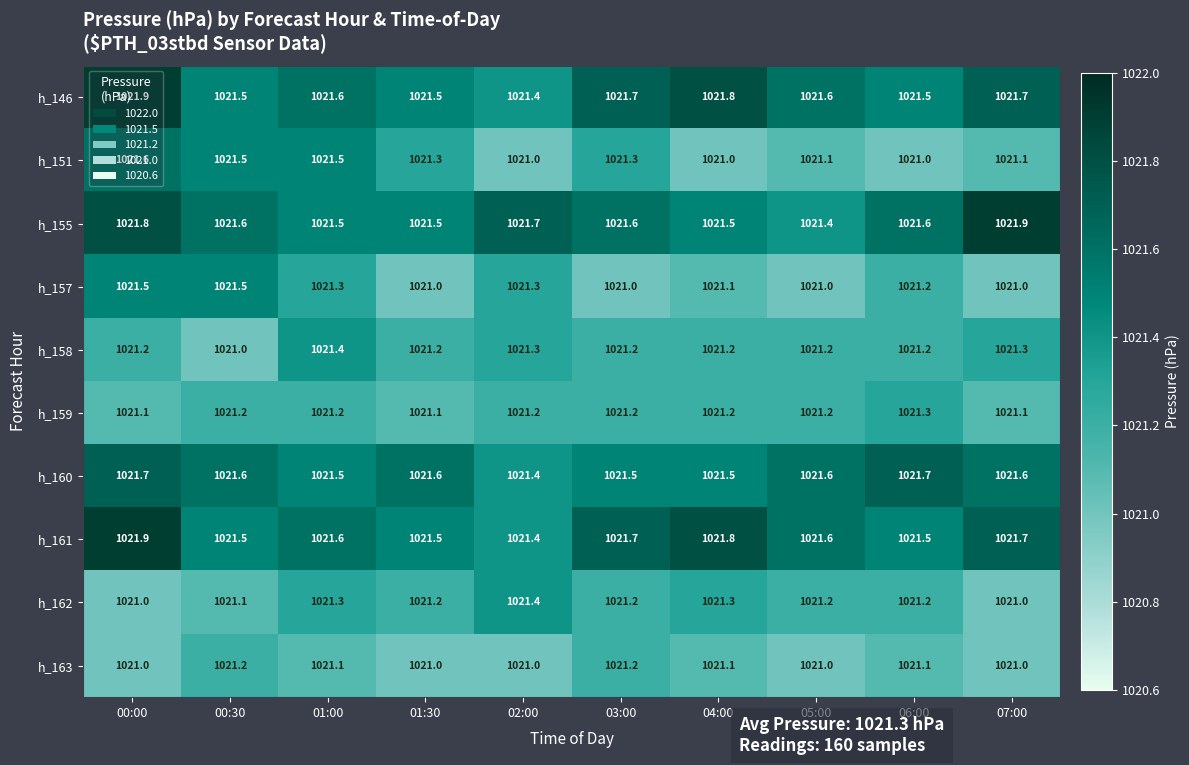

What is the maximum value for h_157?

1021.5